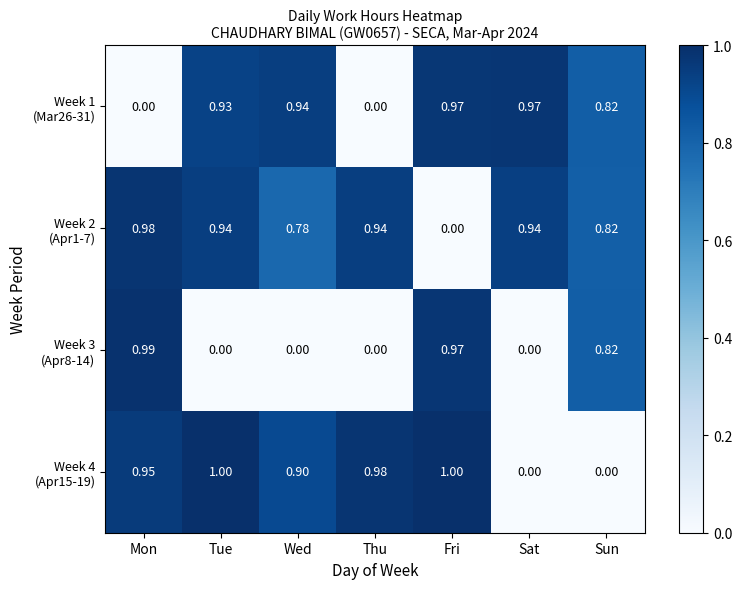

At which category is the sum across all series the highest?

Fri